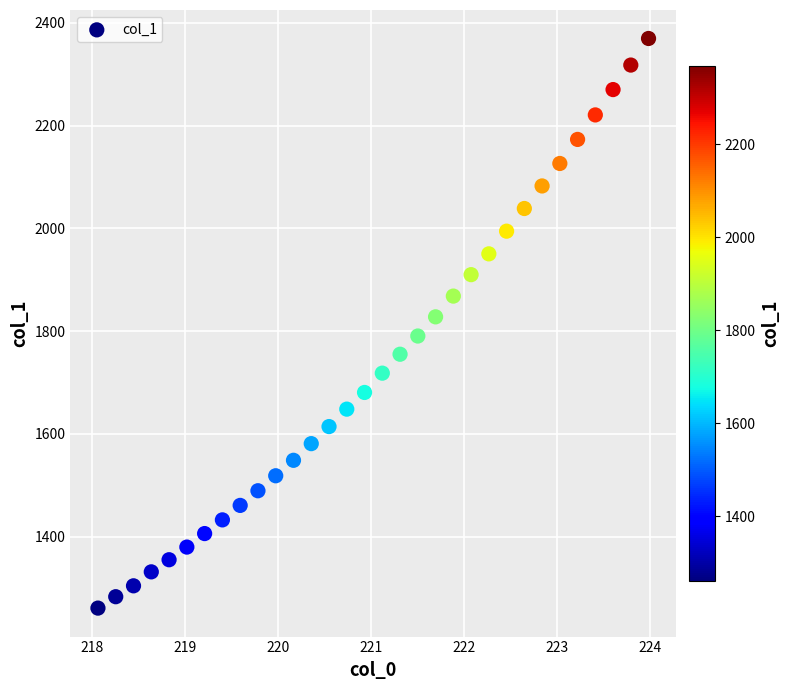

What is the range of X values (max minus min)?

5.9